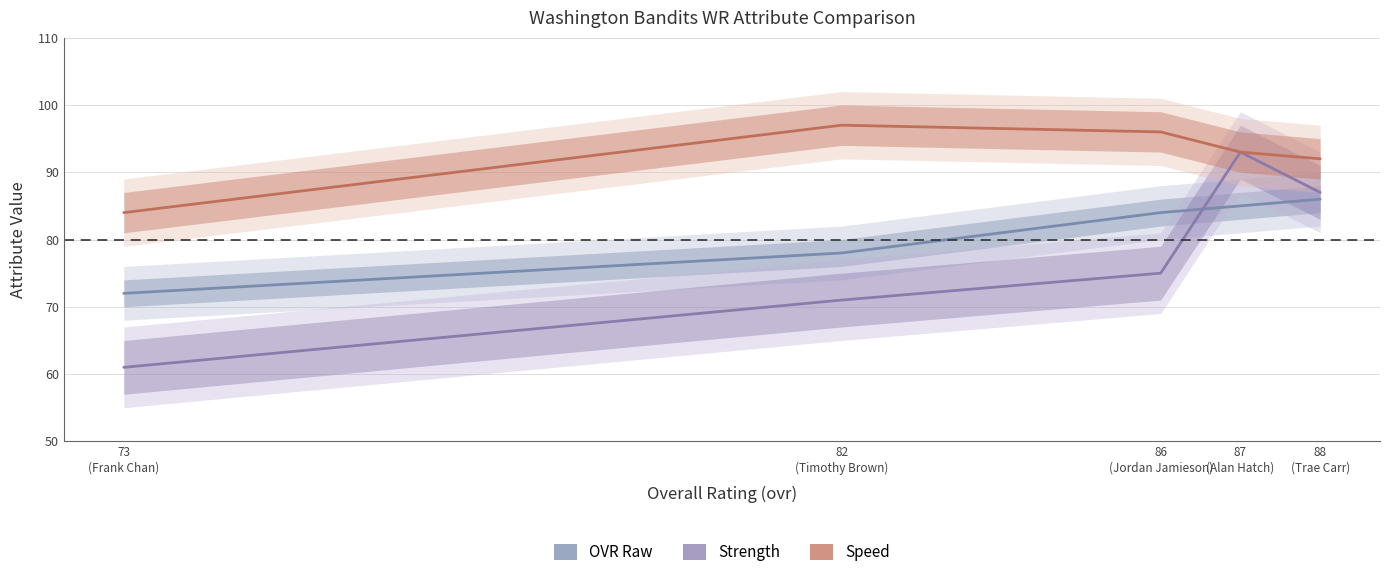

Which category has the highest value across all series?

82
(Timothy Brown)